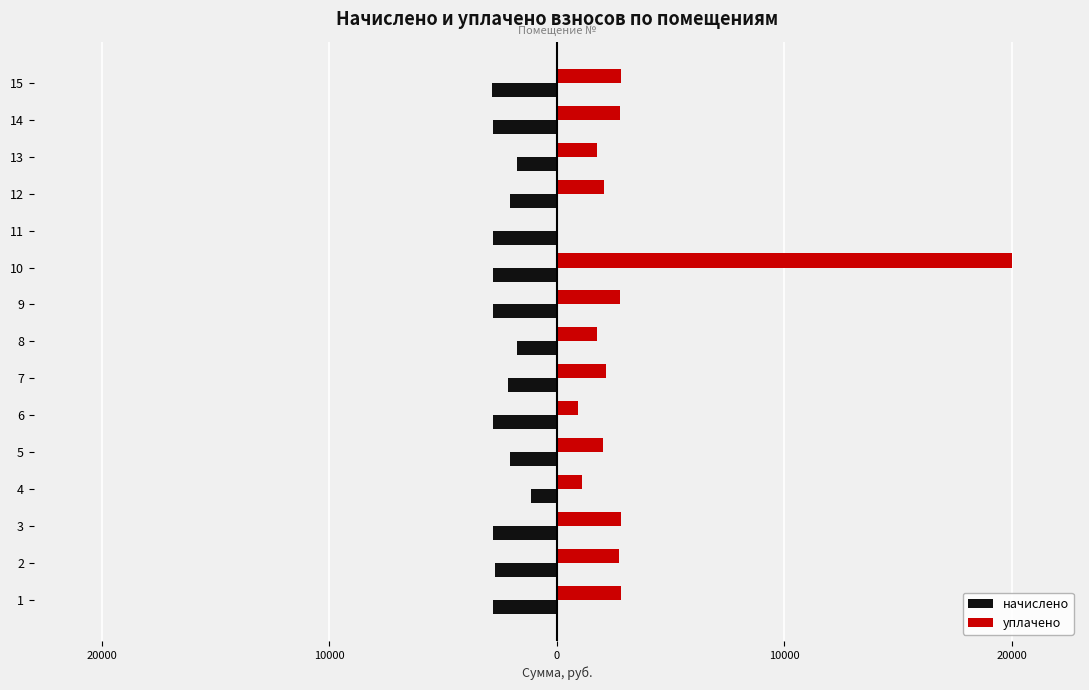

How many groups of bars are there?

15